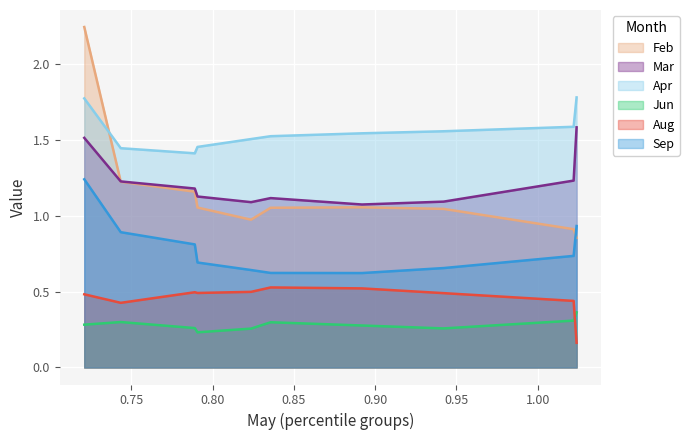

What is the minimum value for Jun?

0.2